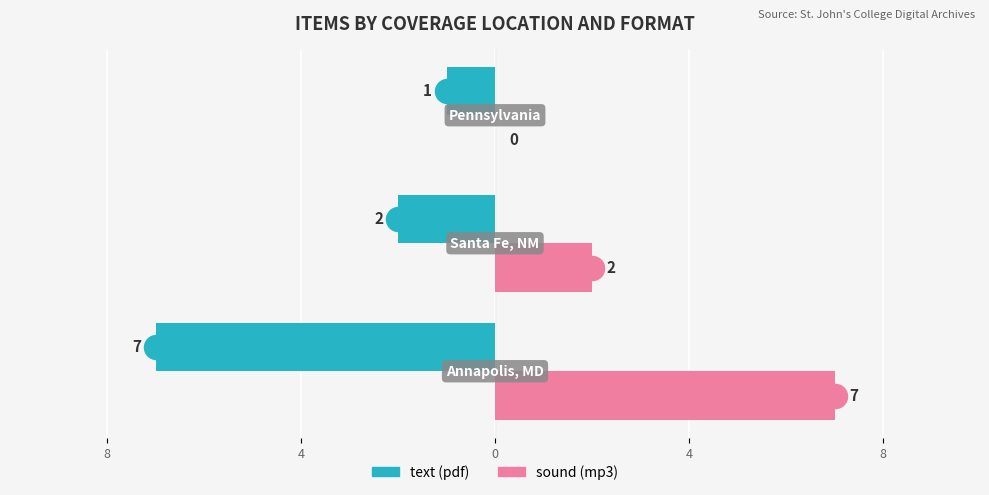

What are all the series names shown in the legend?

text, sound